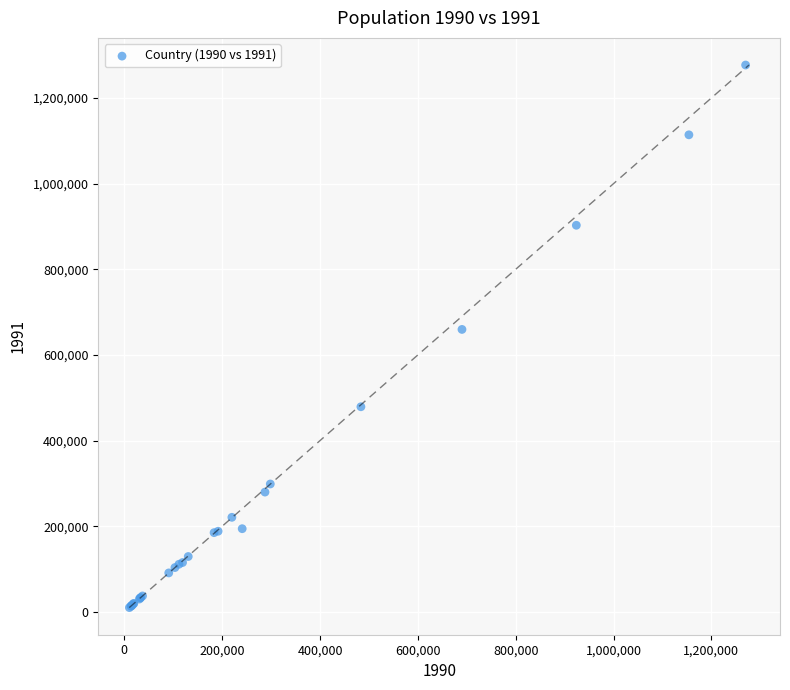

What Y value in the scatter plot is closest to 643429?

659499